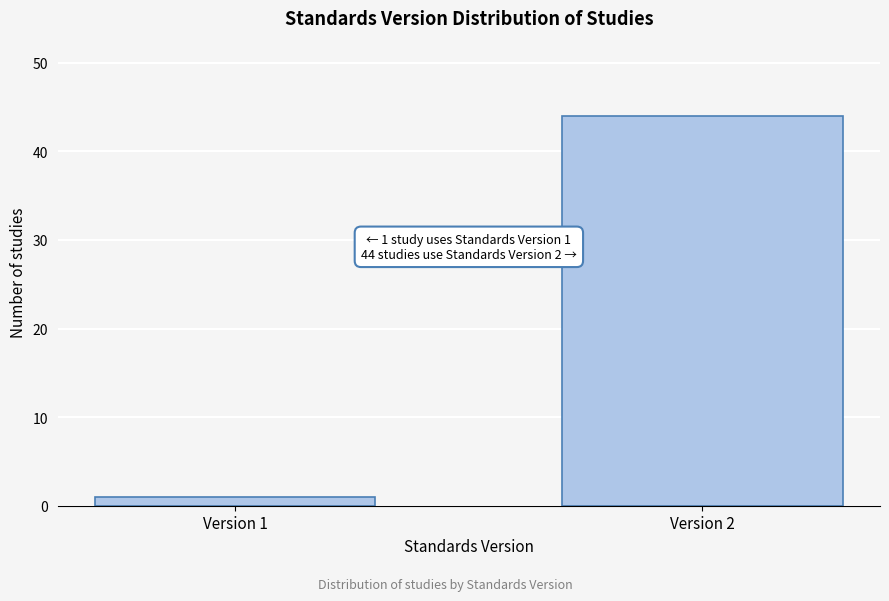

Reading right to left, transcribe all the data shown in this chart.

Version 2=44	Version 1=1